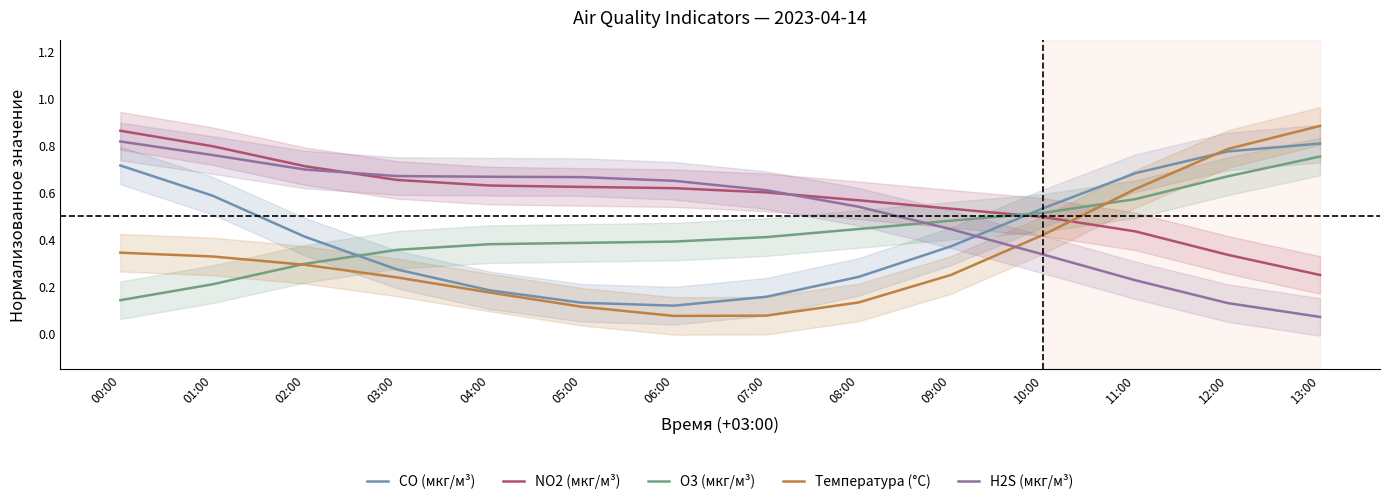

What is the greatest value displayed?

0.9